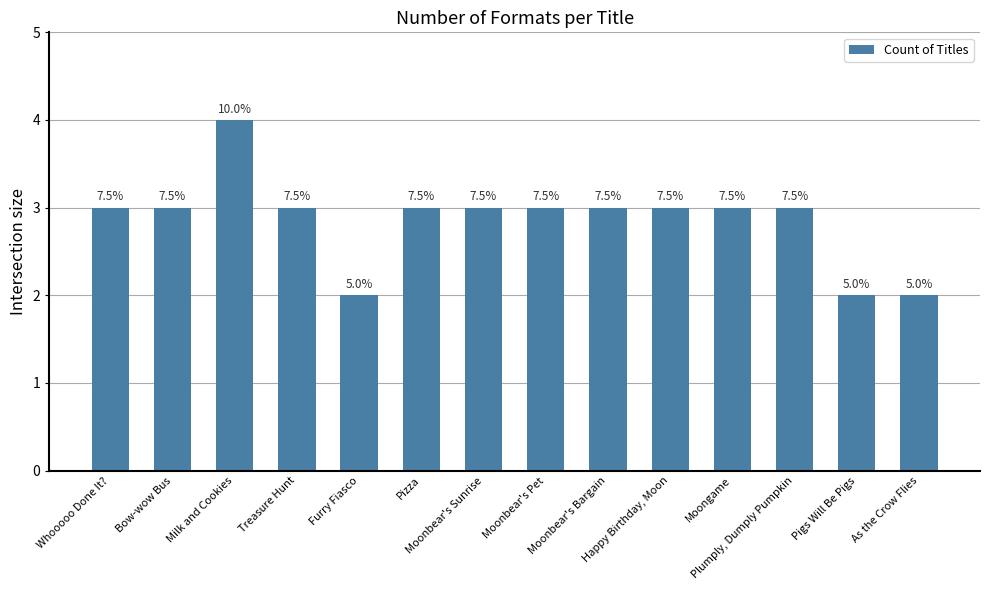

The value at Pizza is 3. True or false?

True